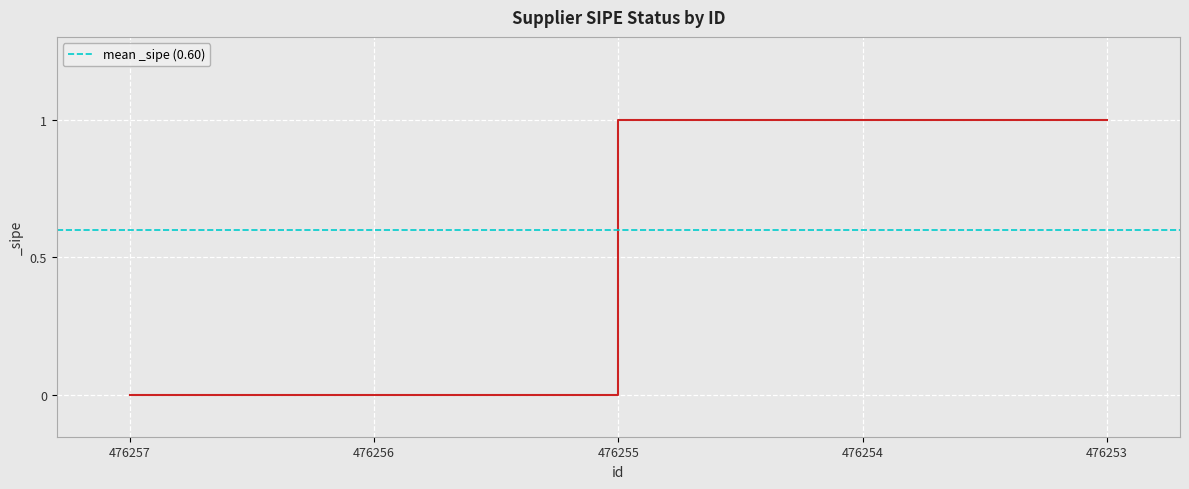

Reading left to right, list all the values displayed in this chart.

476257=0	476256=0	476255=1	476254=1	476253=1